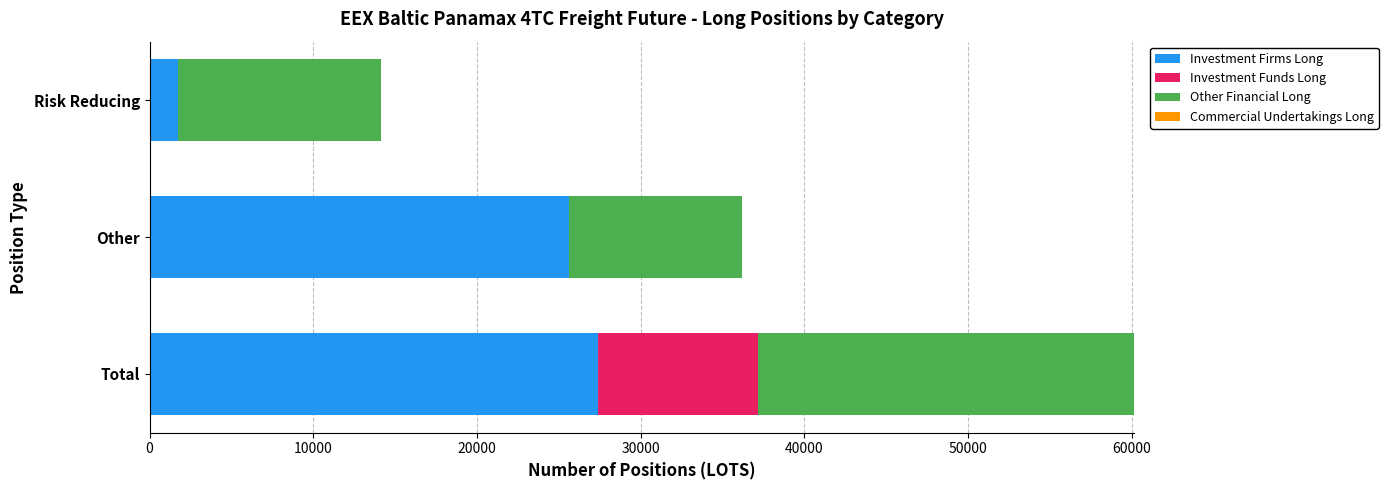

The value of Investment Firms Long at Total is 7478.6. True or false?

False